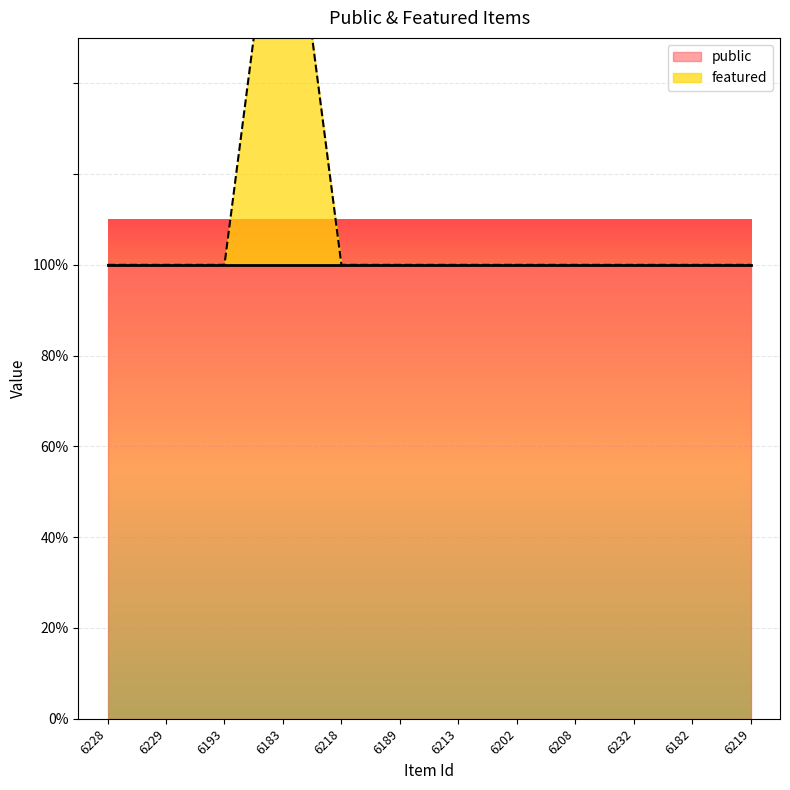

What is the ratio of the value at 6219 to the value at 6193?

1.0